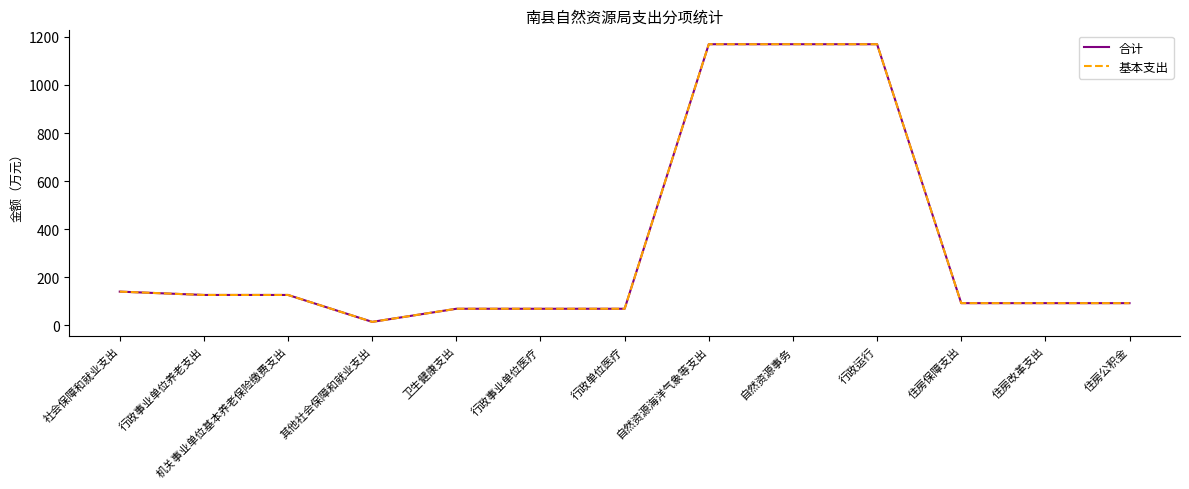

What is the label of the 6th point from the left?

行政事业单位医疗